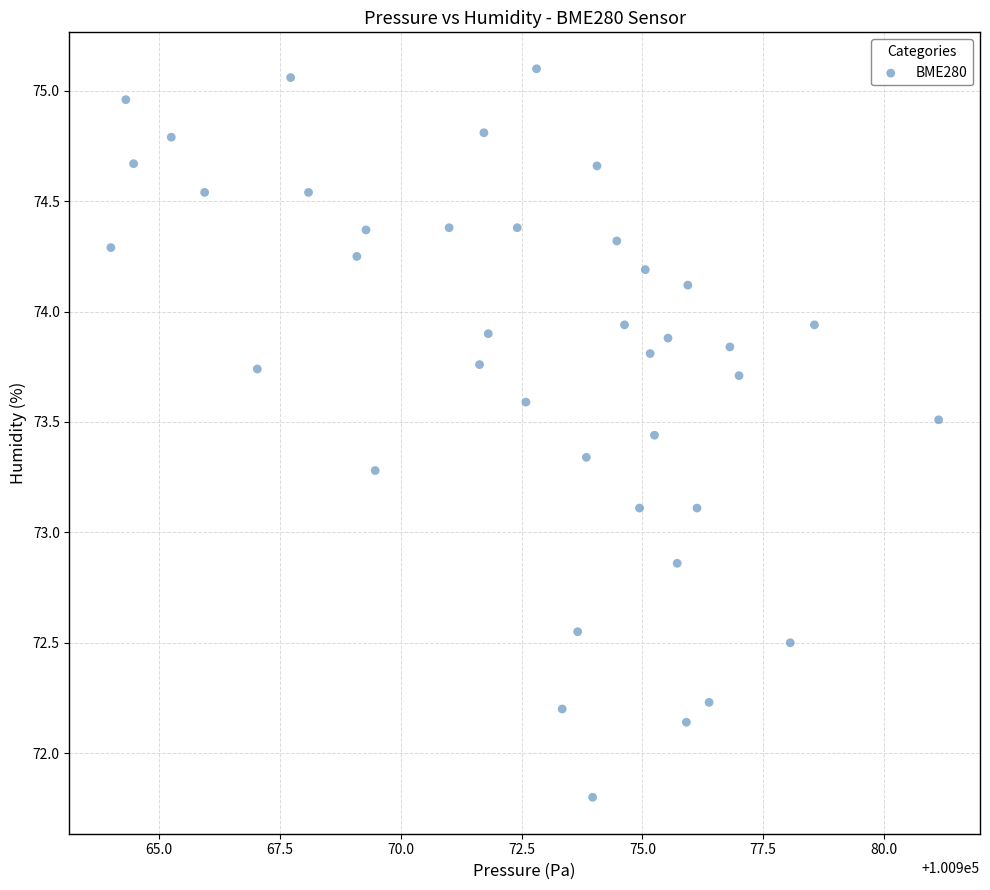

What is the range of Y values (max minus min)?

3.3